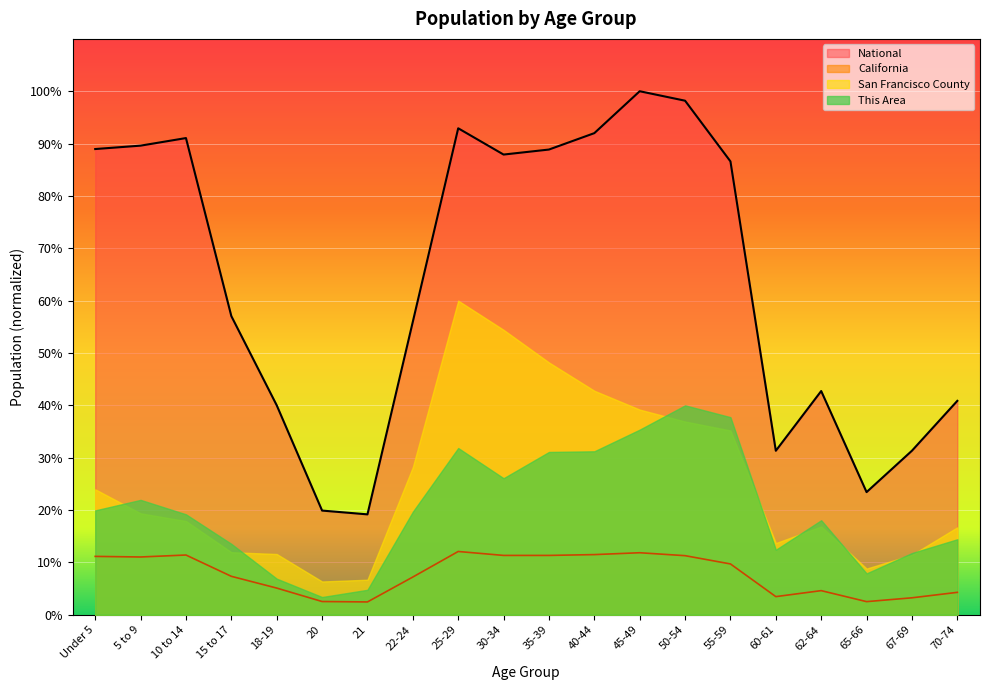

Does the chart display data point markers on the line(s)?

No